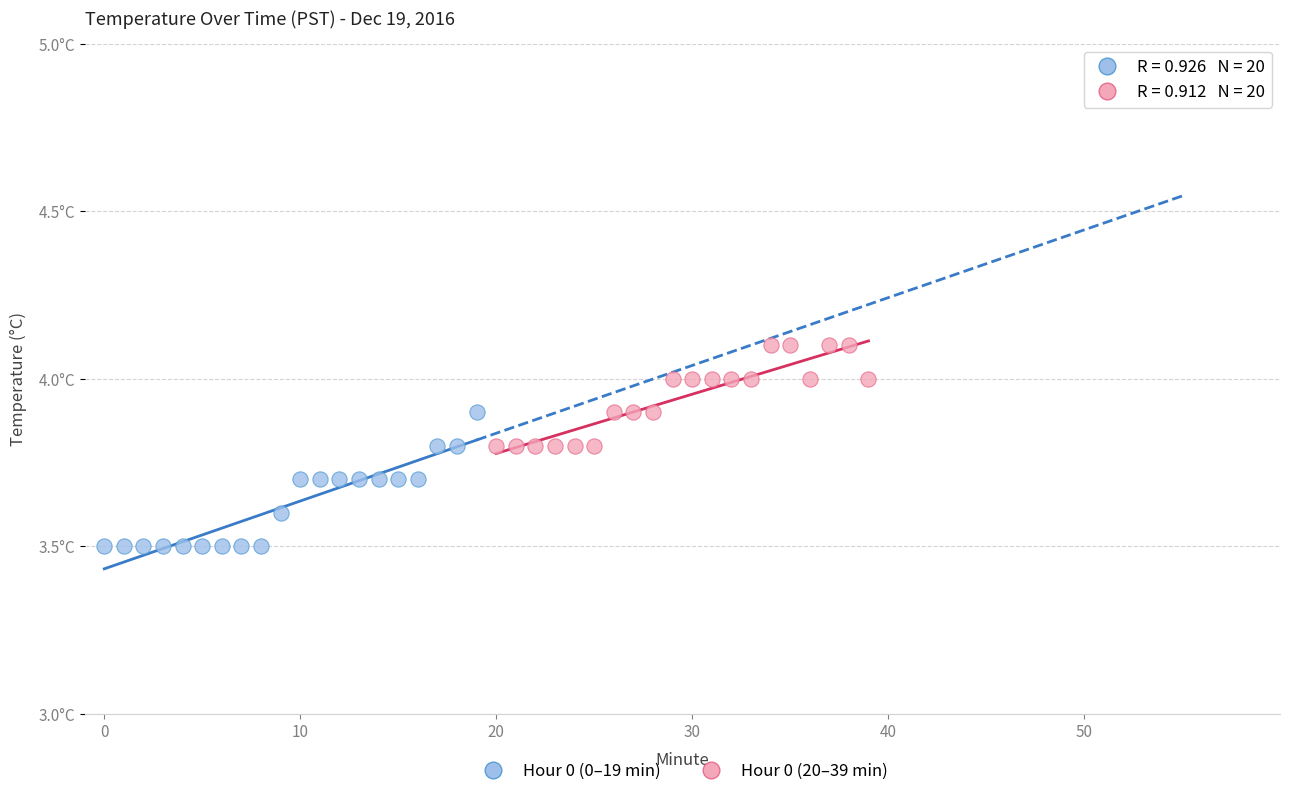

Which series contains the lowest Y value?

Hour 0 (0–19 min)